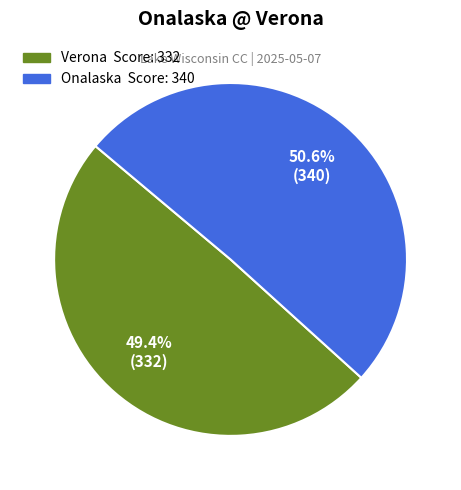

Approximately how many times larger is the value at Verona compared to Onalaska?

1.0